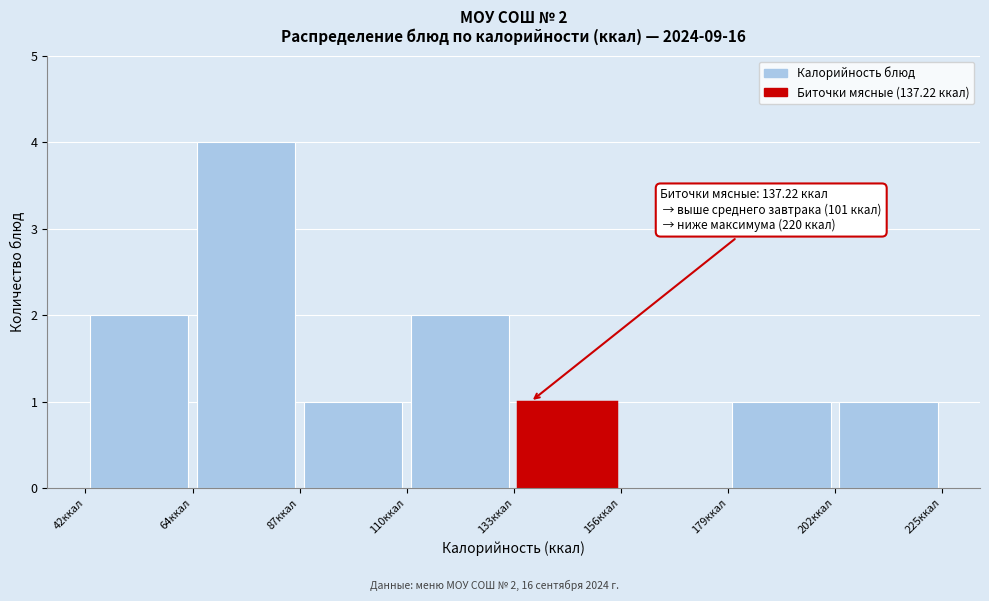

Which range on the x-axis has the tallest bar?

65 to 90